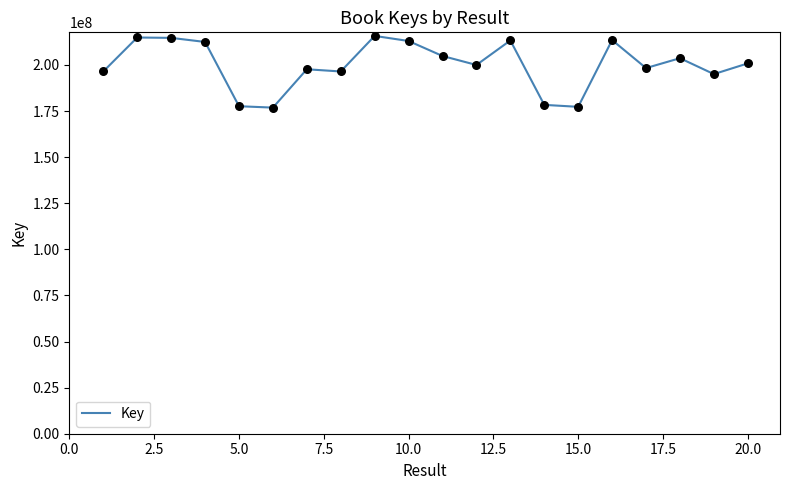

What is the smallest value displayed?

176858627